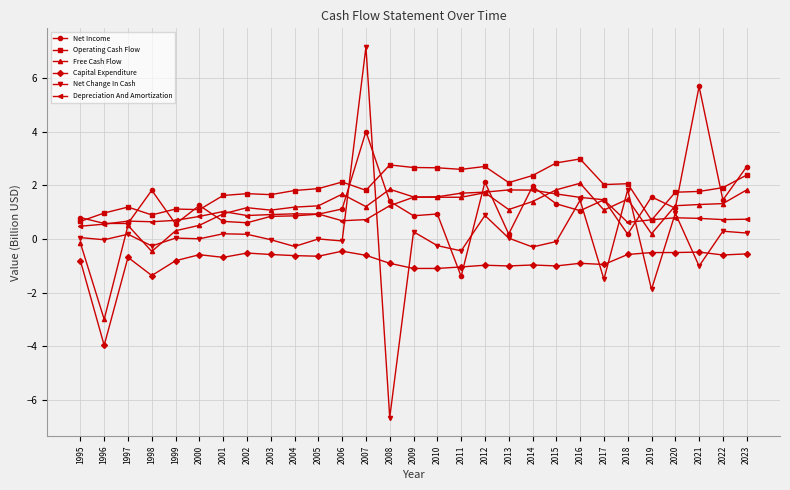

At which category is the sum across all series the highest?

2007